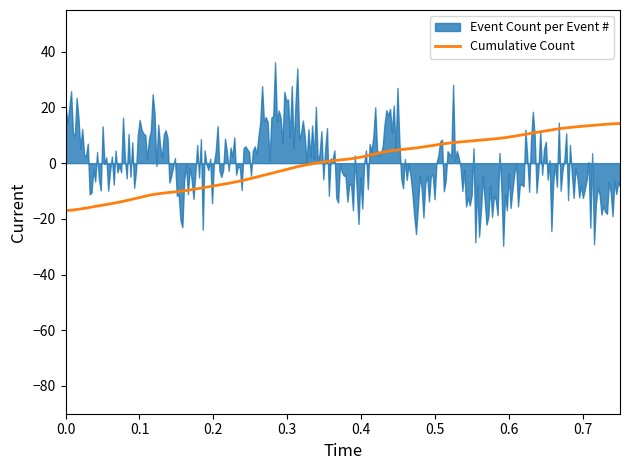

What is the highest value of the Cumulative Count series?

14.2